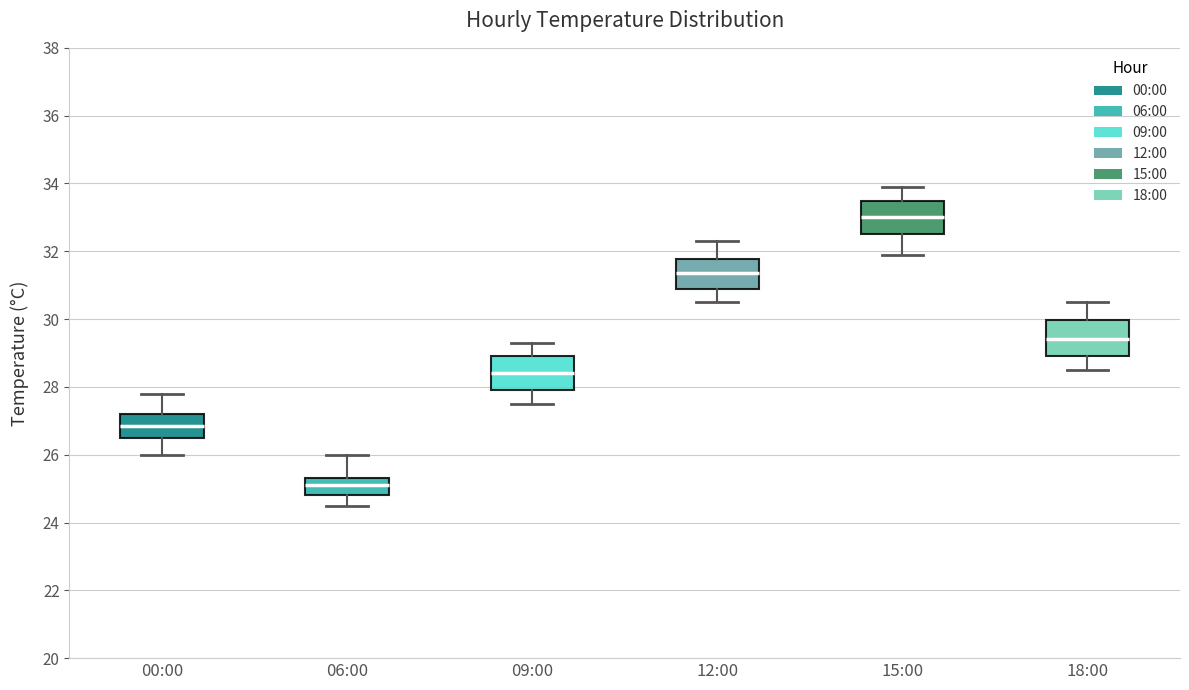

Reading left to right, read every box against the y-axis: the position of its median line, the range the box covers, and the ends of its whiskers. The values are not printed on the chart, so give them approximately, as read against the axis.

00:00: median 26.8, box 26.6 to 27.2, whiskers 26.0 to 27.8
06:00: median 25.2, box 24.8 to 25.4, whiskers 24.6 to 26.0
09:00: median 28.4, box 28.0 to 29.0, whiskers 27.6 to 29.4
12:00: median 31.4, box 31.0 to 31.8, whiskers 30.6 to 32.4
15:00: median 33.0, box 32.6 to 33.4, whiskers 32.0 to 34.0
18:00: median 29.4, box 29.0 to 30.0, whiskers 28.6 to 30.6